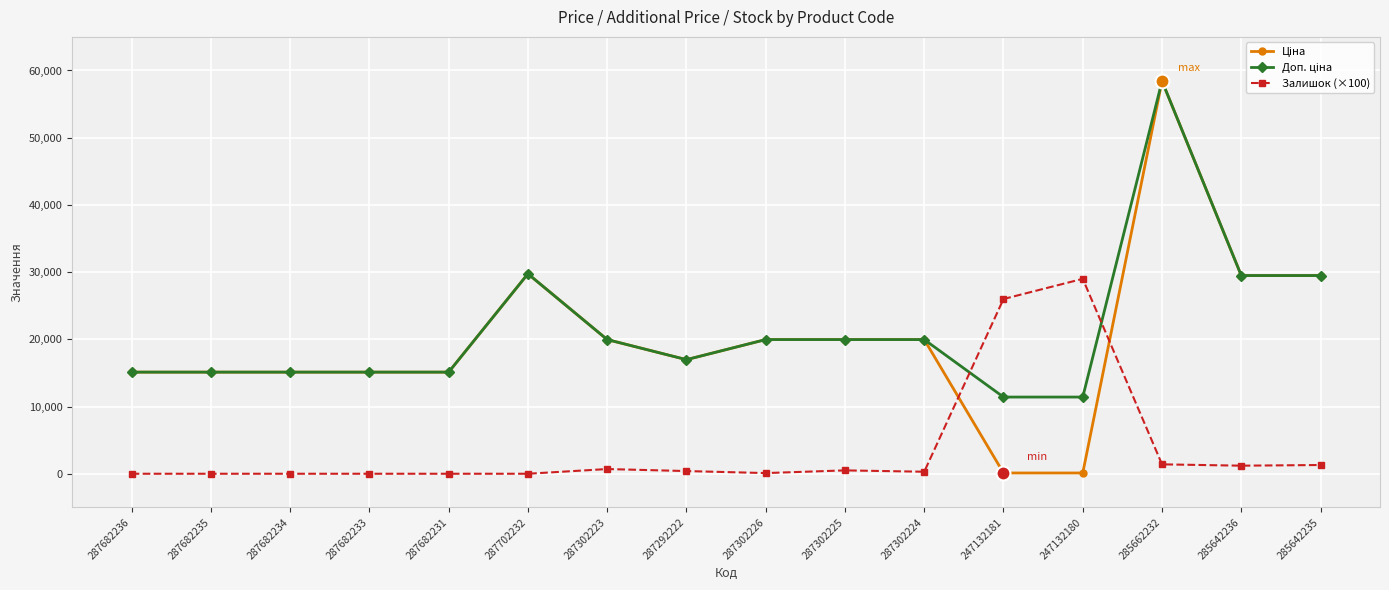

What is the maximum value shown in the chart?

58426.5